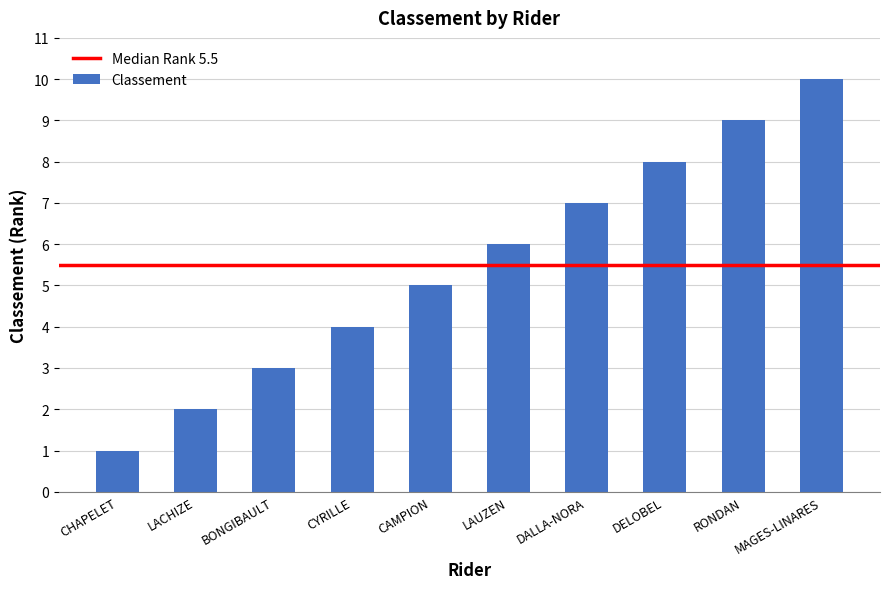

What is the difference between the values at RONDAN and BONGIBAULT?

6